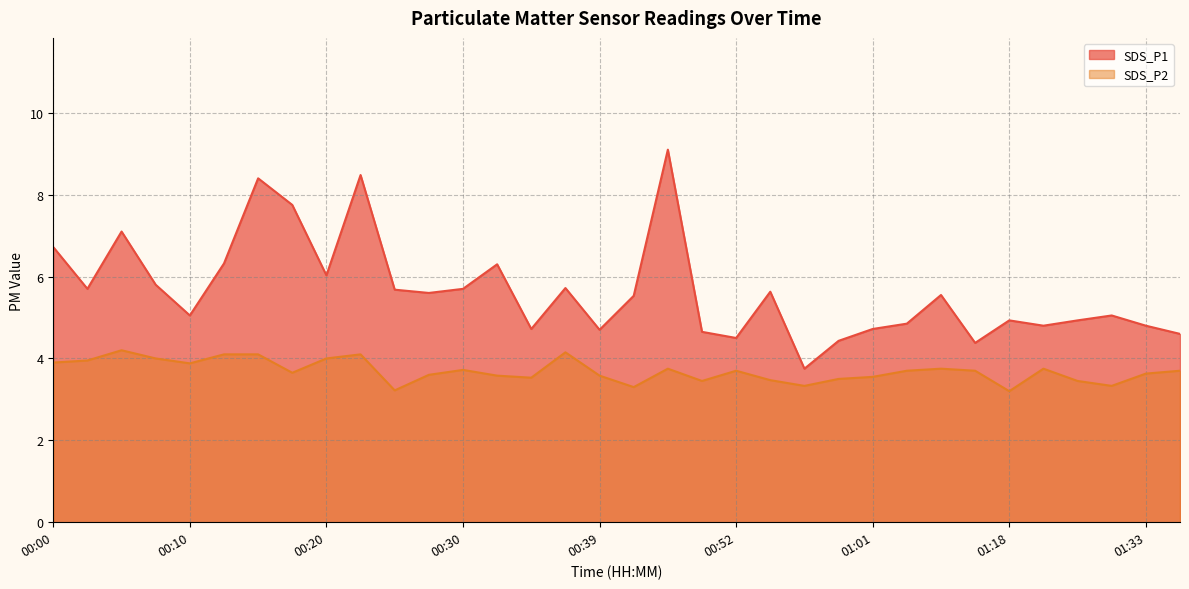

How many series are shown in this chart?

2